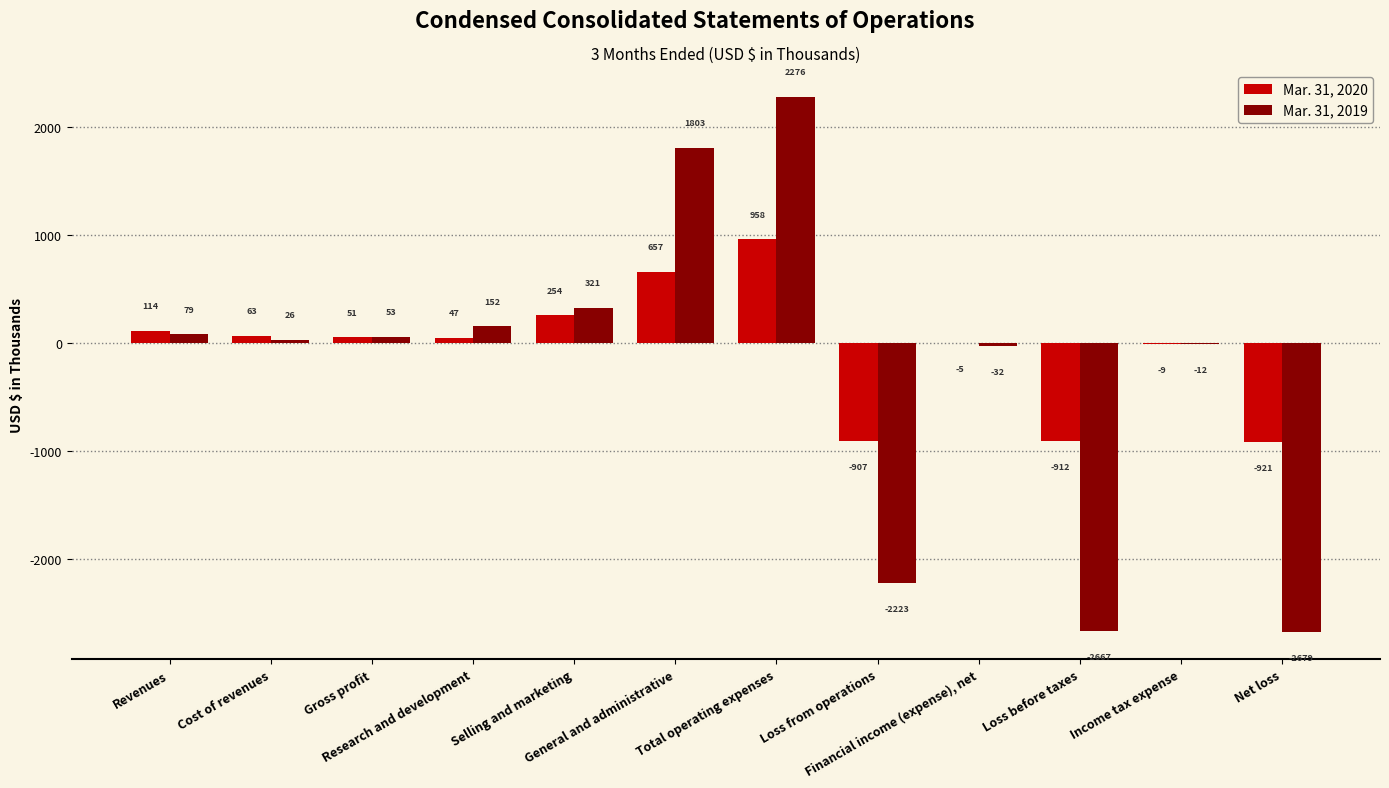

Where does the Mar. 31, 2019 series first go above 53?

Revenues